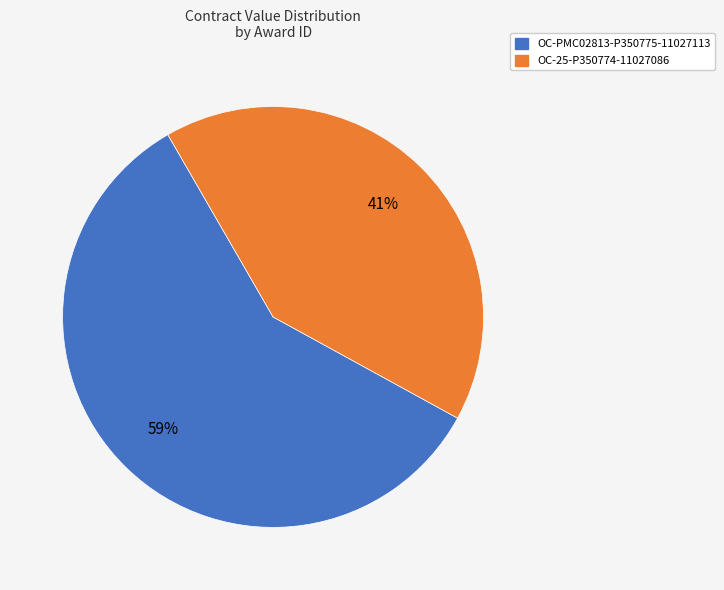

Is it true that OC-25-P350774-11027086 is 41% of the pie?

True